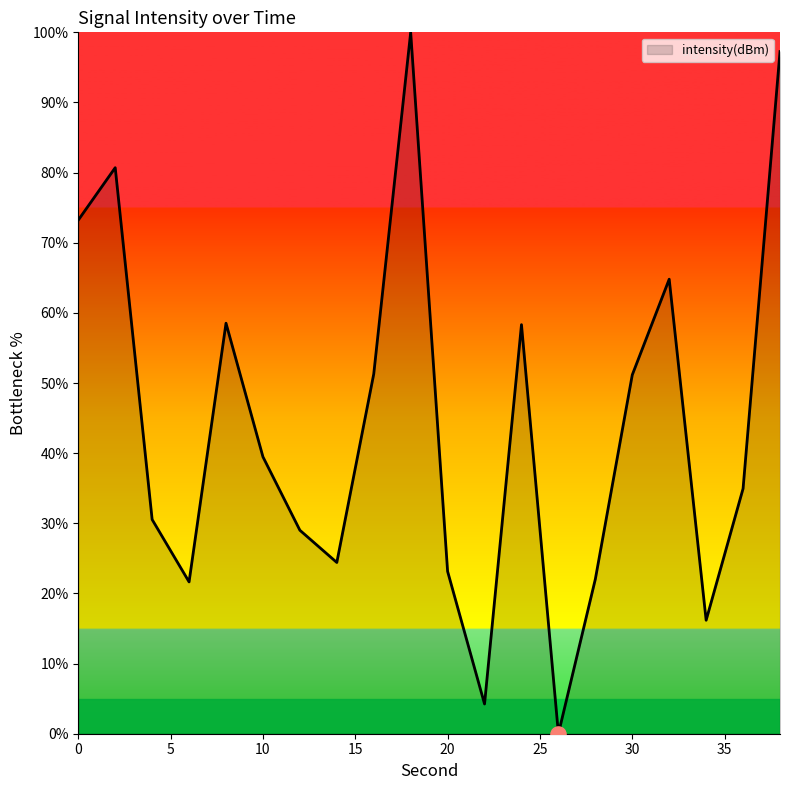

What is the greatest value displayed?

100.0